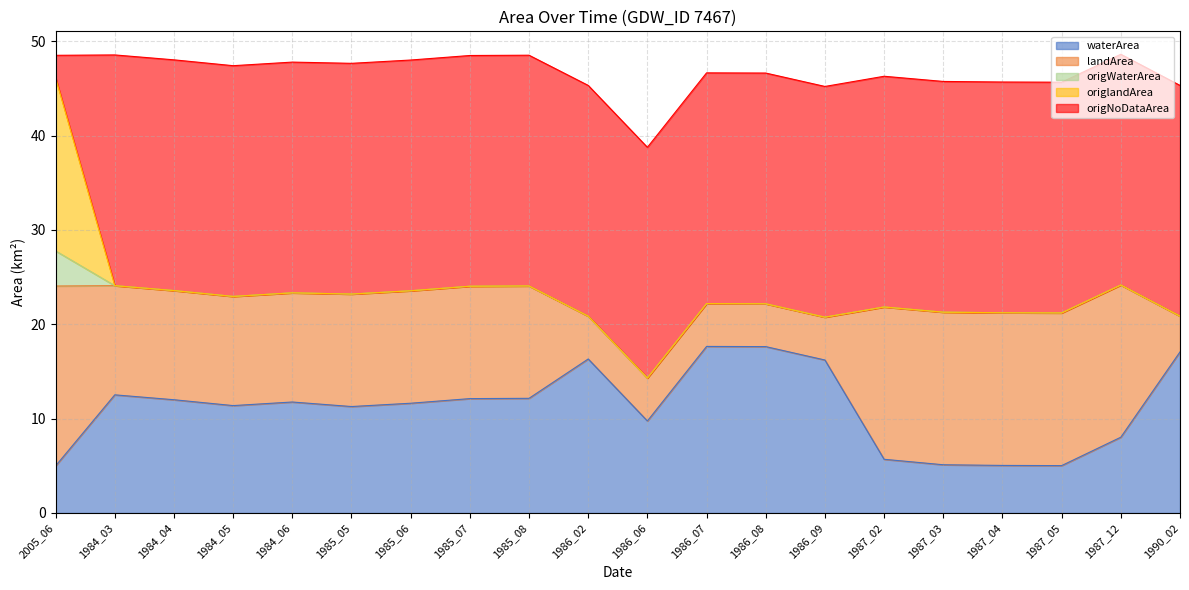

What position from the right is 1986_02?

11